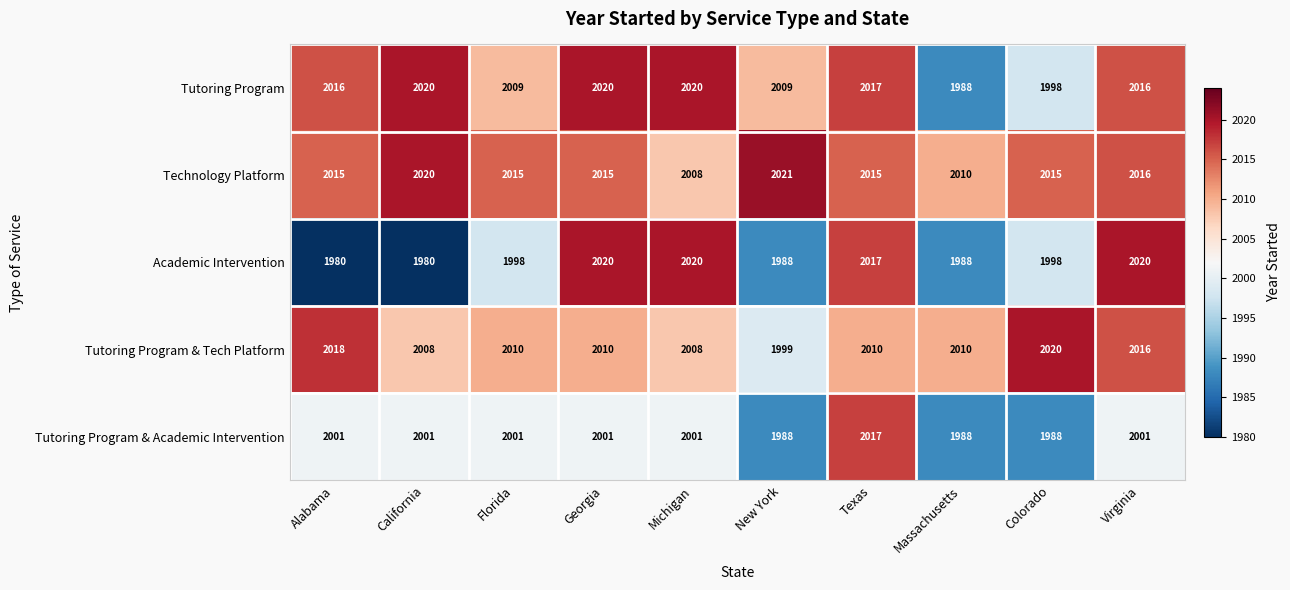

True or false: Tutoring Program & Academic Intervention has a value of 2001 at Michigan.

True